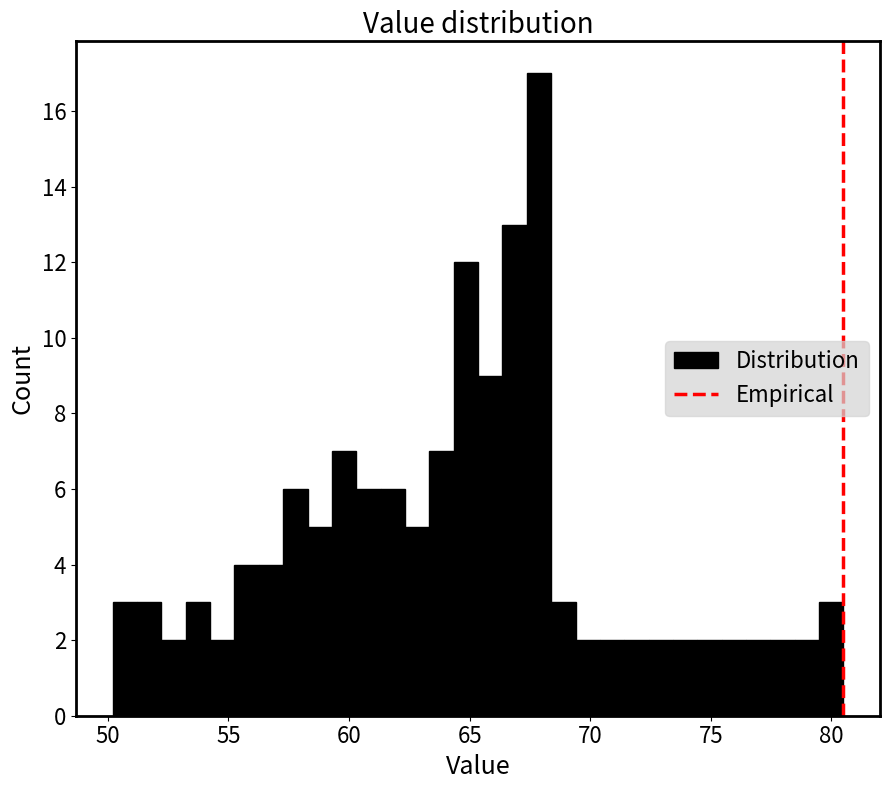

Read against the x-axis, roughly where is the centre of the tallest bar?

68.0